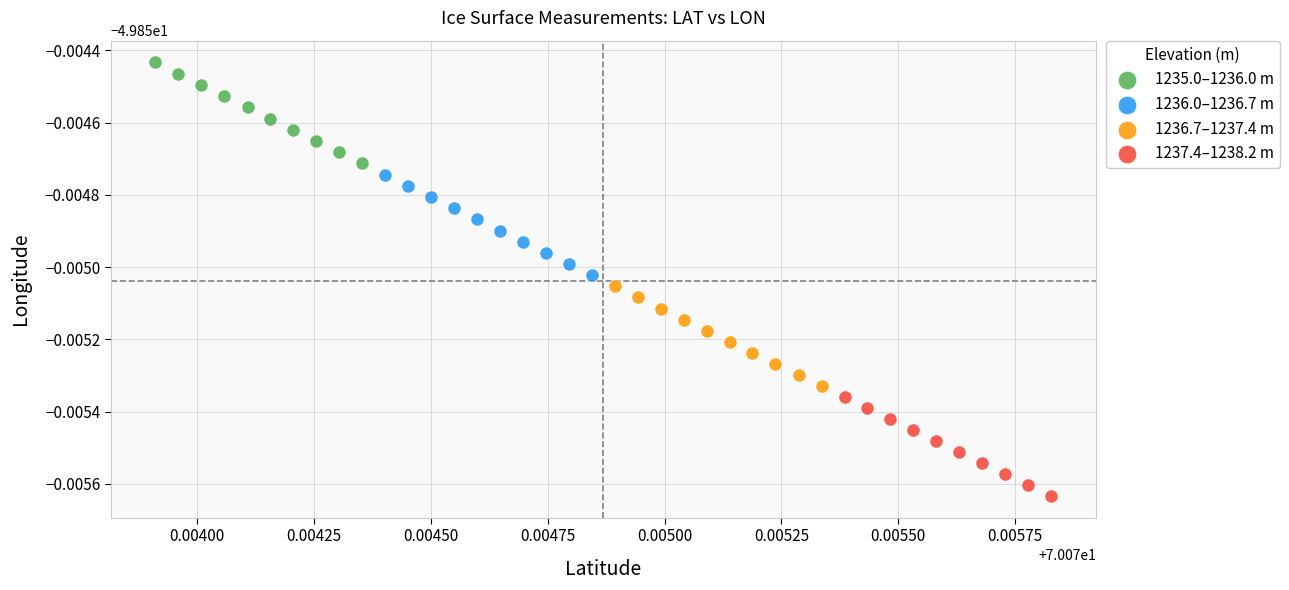

Which series contains the highest Y value?

1235.0–1236.0 m